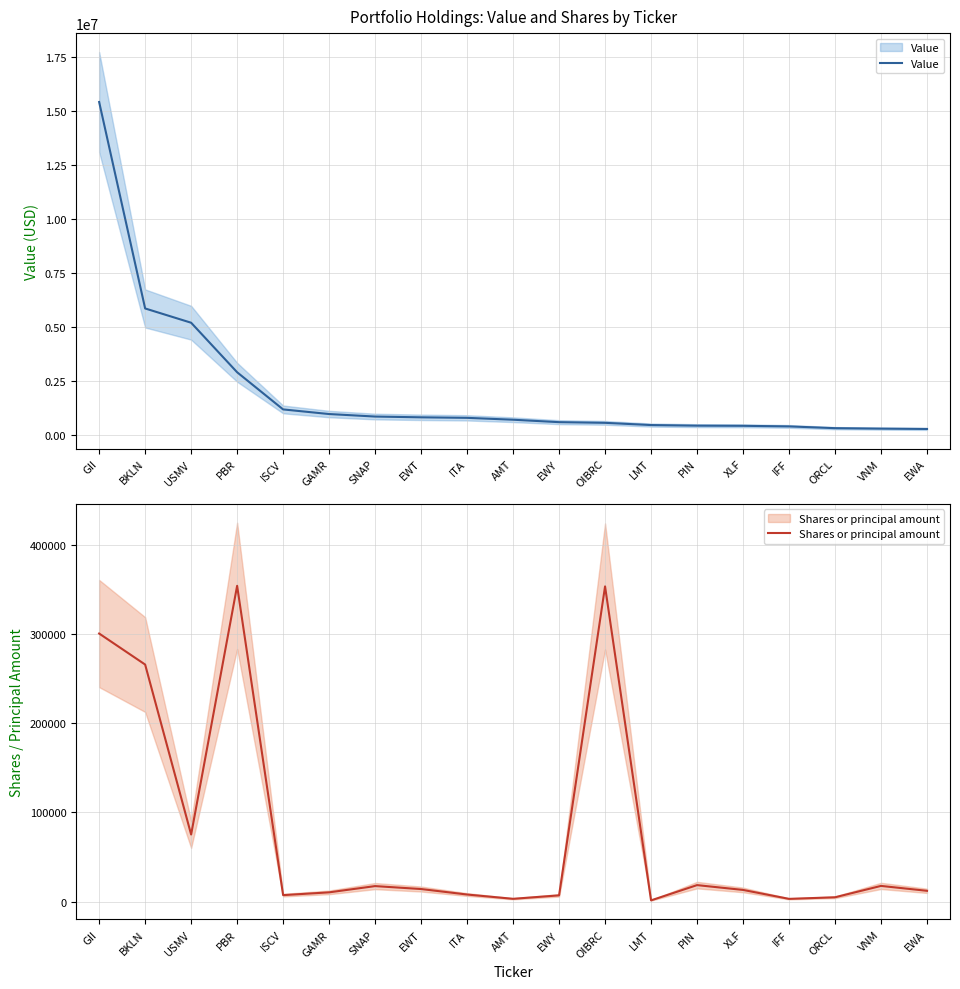

Which series has the largest total across all categories?

Value